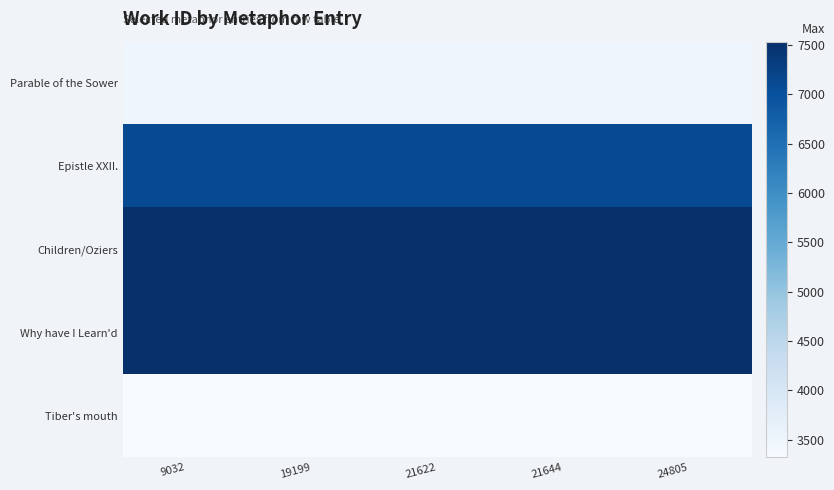

At how many categories does at least one series exceed 5642?

5